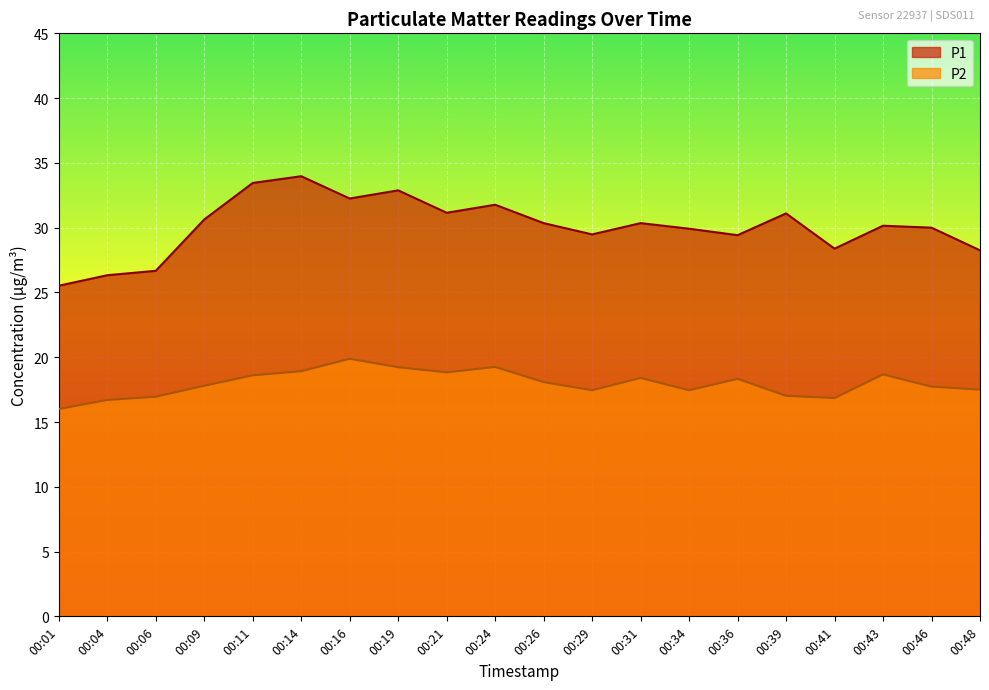

Which series has the widest spread of values?

P1